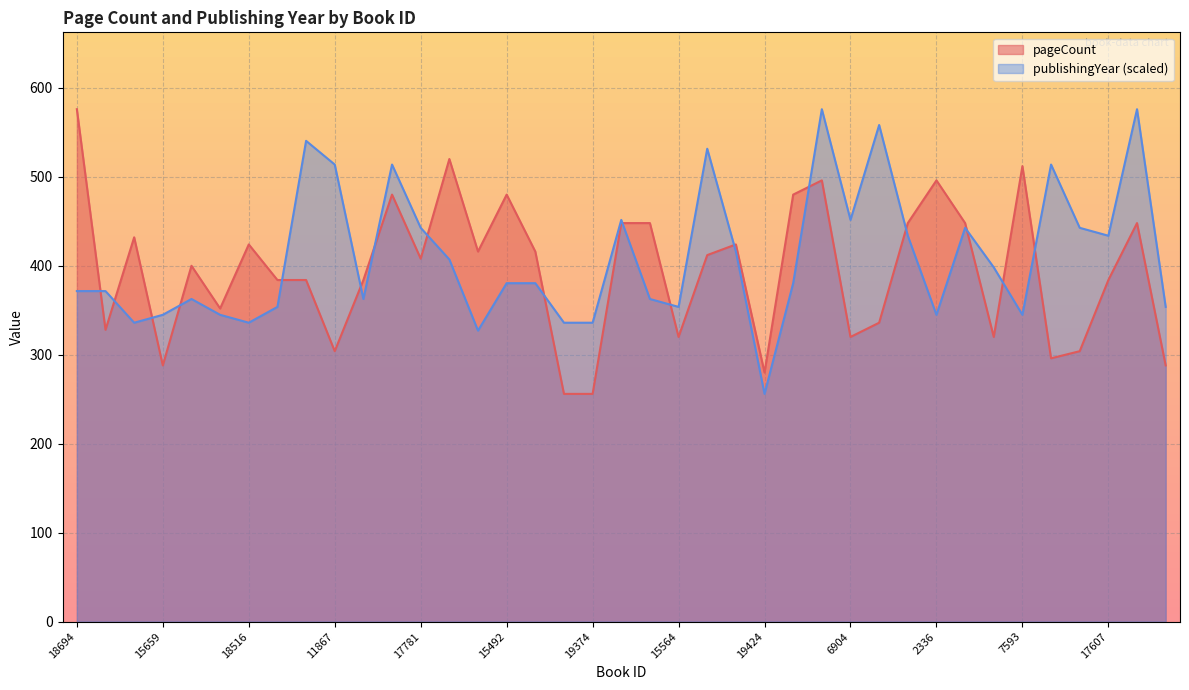

Reading left to right, list all the values displayed in this chart.

pageCount: 18694=576.0	19999=328.0	2337=432.0	15659=288.0	15663=400.0	13648=352.0	18516=424.0	15449=384.0	7770=384.0	11867=304.0	15470=384.0	15219=480.0	17781=408.0	18050=520.0	11140=416.0	15492=480.0	19592=416.0	19373=256.0	19374=256.0	17590=448.0	16834=448.0	15564=320.0	17624=412.0	17887=424.0	19424=280.0	15586=480.0	18166=496.0	6904=320.0	16395=336.0	18454=448.0	2336=496.0	17730=448.0	18593=320.0	7593=512.0	13234=296.0	9658=304.0	17607=384.0	18149=448.0	18672=288.0
publishingYear: 18694=371.6	19999=371.6	2337=336.0	15659=344.9	15663=362.7	13648=344.9	18516=336.0	15449=353.8	7770=540.4	11867=513.8	15470=362.7	15219=513.8	17781=442.7	18050=407.1	11140=327.1	15492=380.4	19592=380.4	19373=336.0	19374=336.0	17590=451.6	16834=362.7	15564=353.8	17624=531.6	17887=416.0	19424=256.0	15586=380.4	18166=576.0	6904=451.6	16395=558.2	18454=433.8	2336=344.9	17730=442.7	18593=398.2	7593=344.9	13234=513.8	9658=442.7	17607=433.8	18149=576.0	18672=353.8